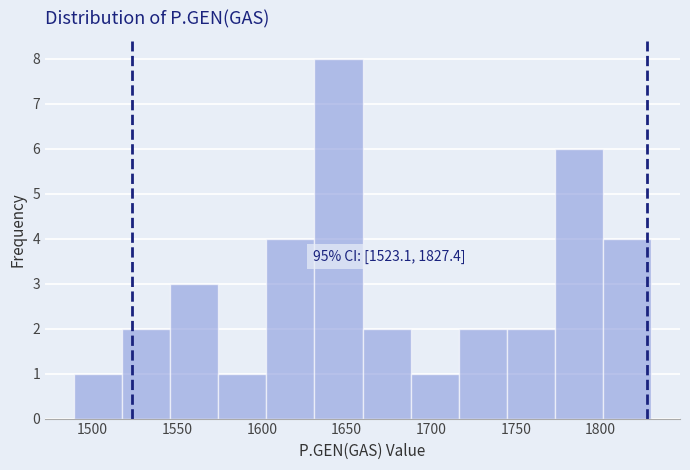

Over which range of the x-axis is the bar tallest?

1630 to 1660